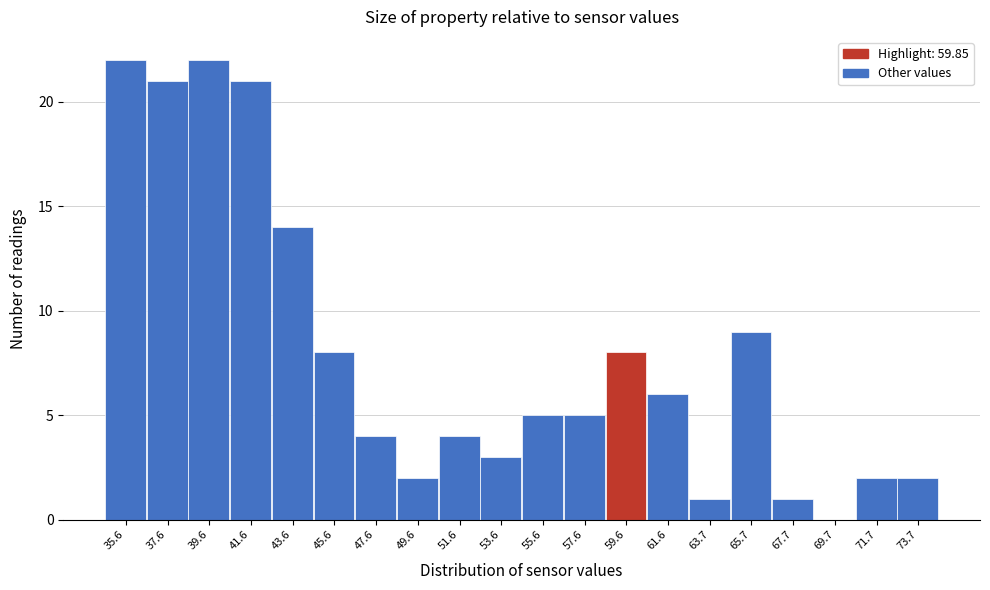

Reading left to right, extract all data points from this chart.

35.6=22	37.6=21	39.6=22	41.6=21	43.6=14	45.6=8	47.6=4	49.6=2	51.6=4	53.6=3	55.6=5	57.6=5	59.6=8	61.6=6	63.7=1	65.7=9	67.7=1	69.7=0	71.7=2	73.7=2